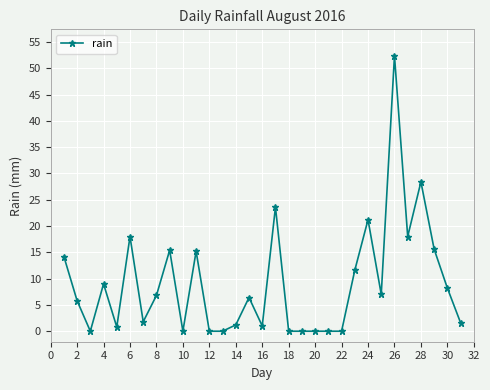

What is the average value?

9.1